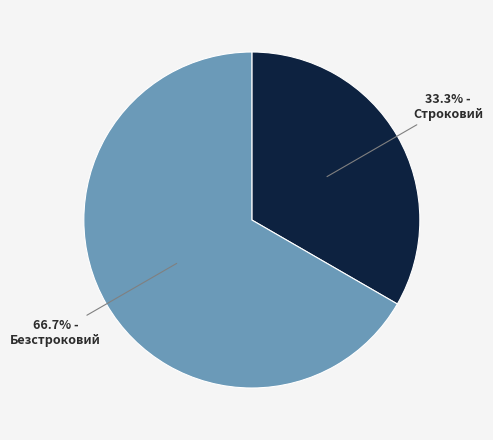

To the nearest percent, what is the average slice percentage?

50%